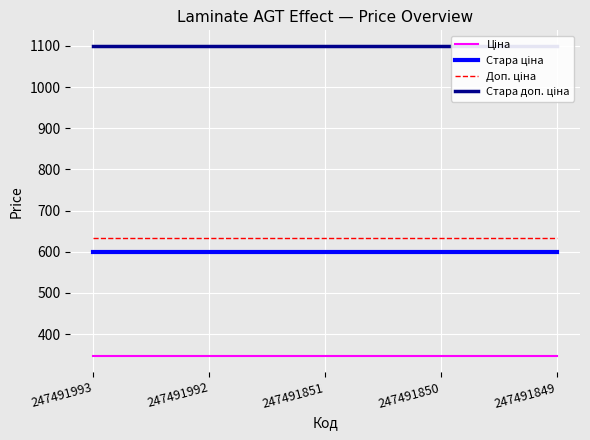

How many data points does each series have?

5